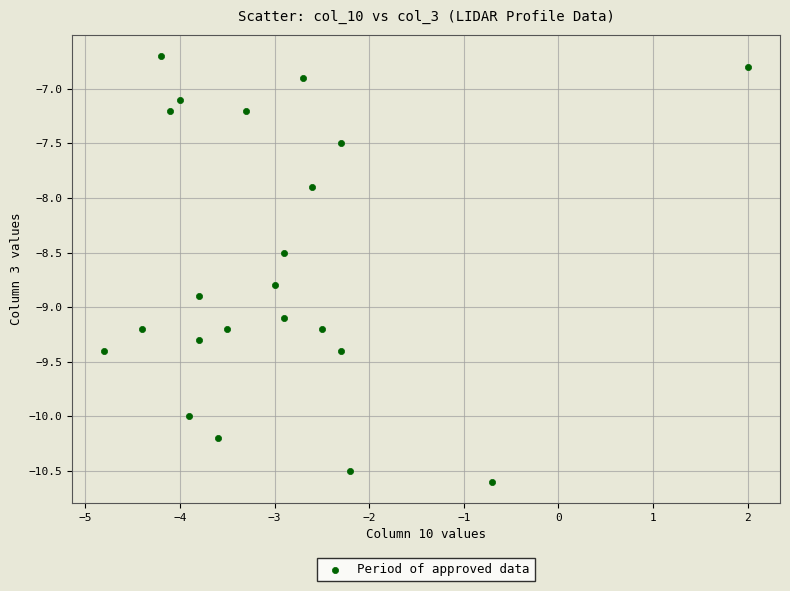

What Y value in the scatter plot is closest to -8?

-7.9